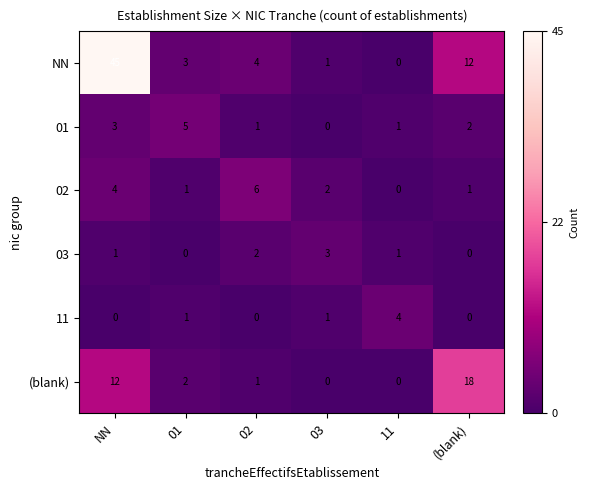

What is the spread (max minus min) of values at 01?

5